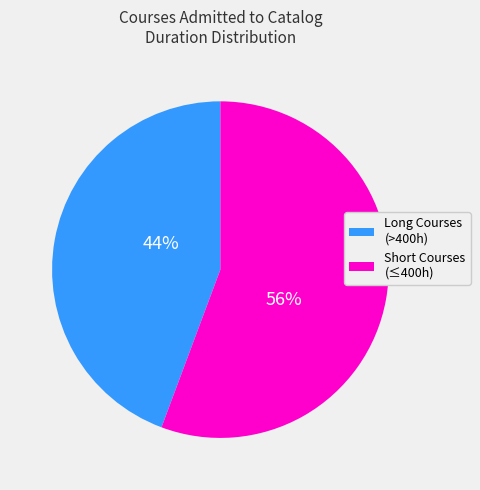

How many segments does this pie chart have?

2